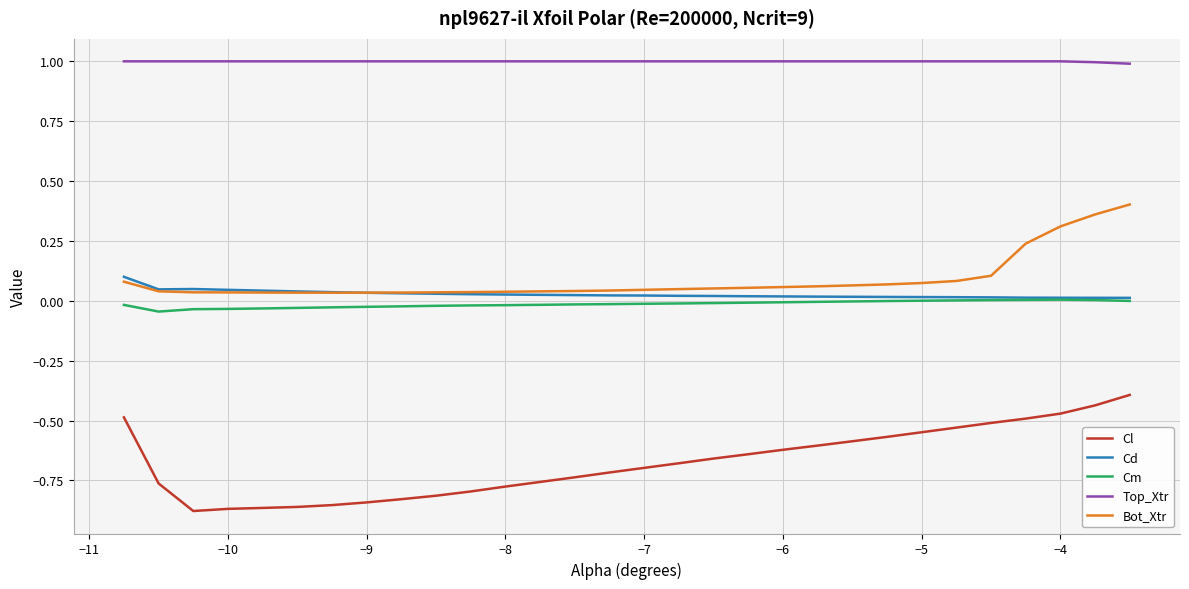

Which series has the widest spread of values?

Cl